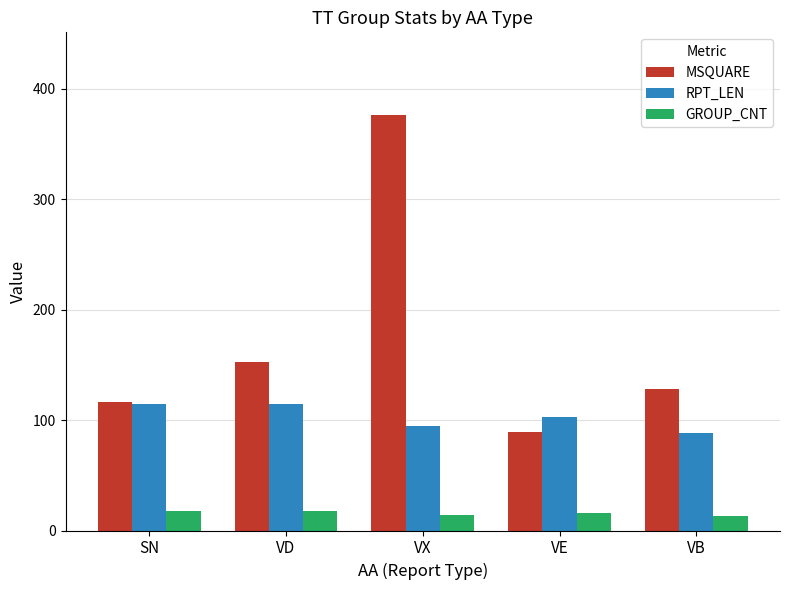

What is the label of the 2nd bar from the left?

VD